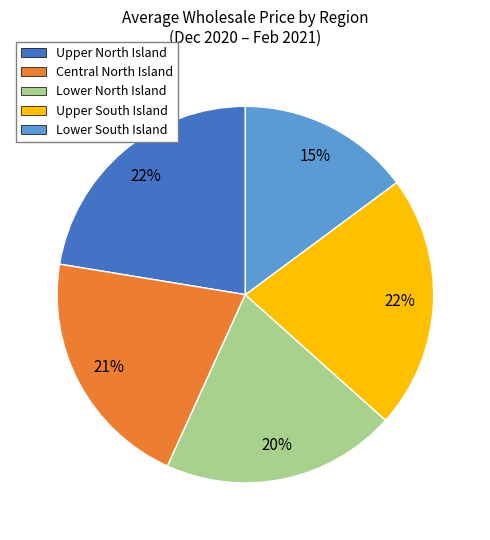

What is the ratio of the value at Central North Island to the value at Upper South Island?

1.0